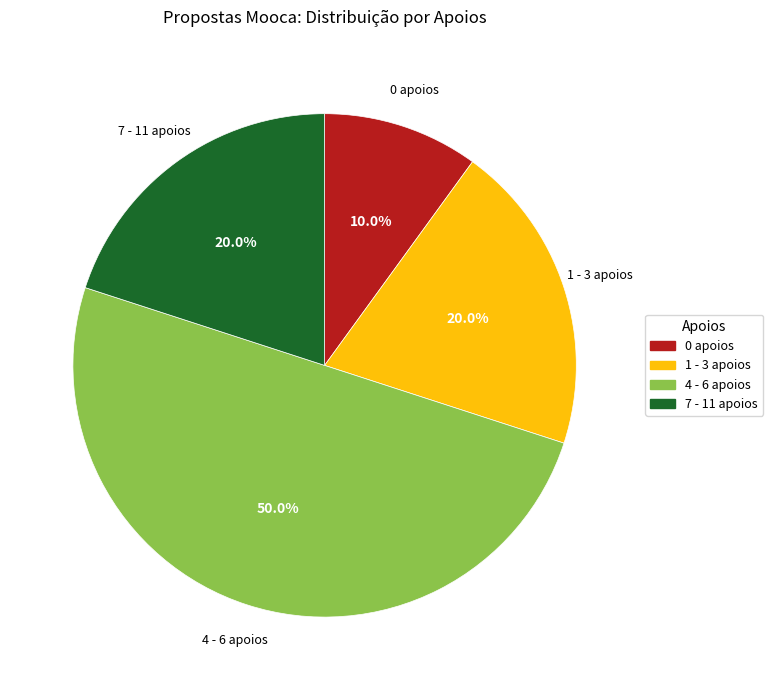

What portion of the pie excludes 1 - 3 apoios?

80.0%